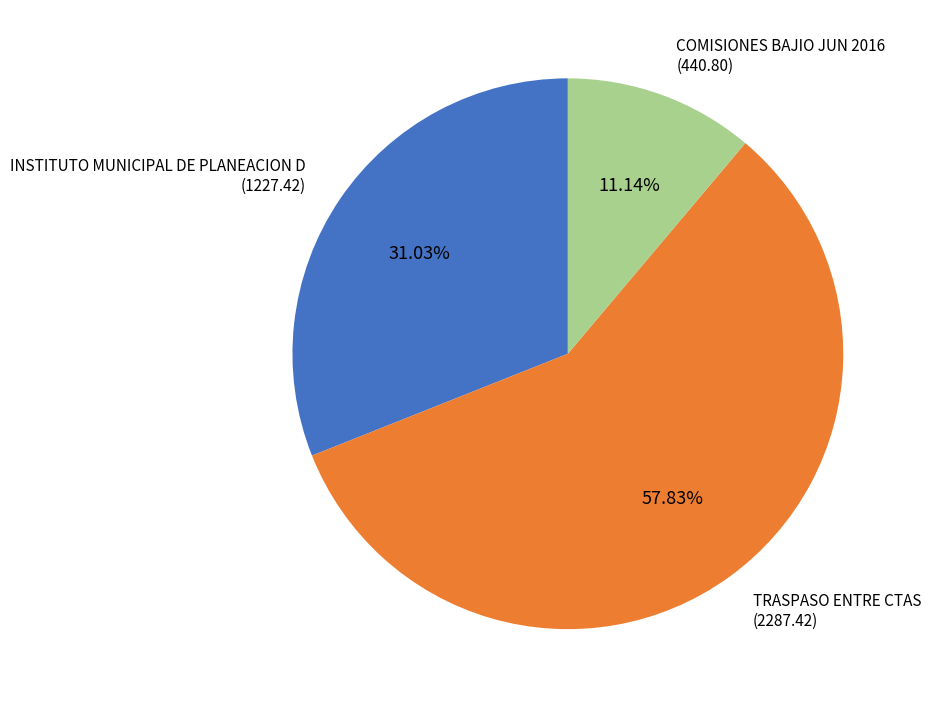

What is the total percentage of INSTITUTO MUNICIPAL DE PLANEACION D and COMISIONES BAJIO JUN 2016?

42.2%